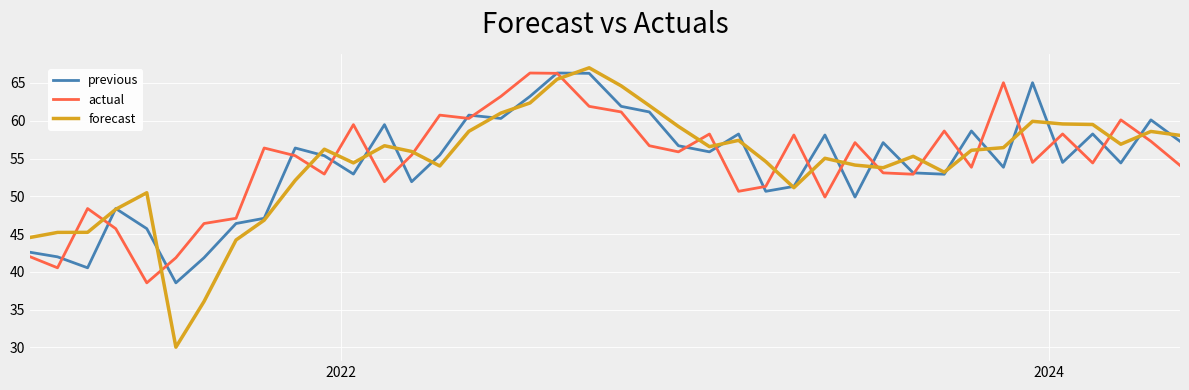

Count the number of categories in the chart.

40